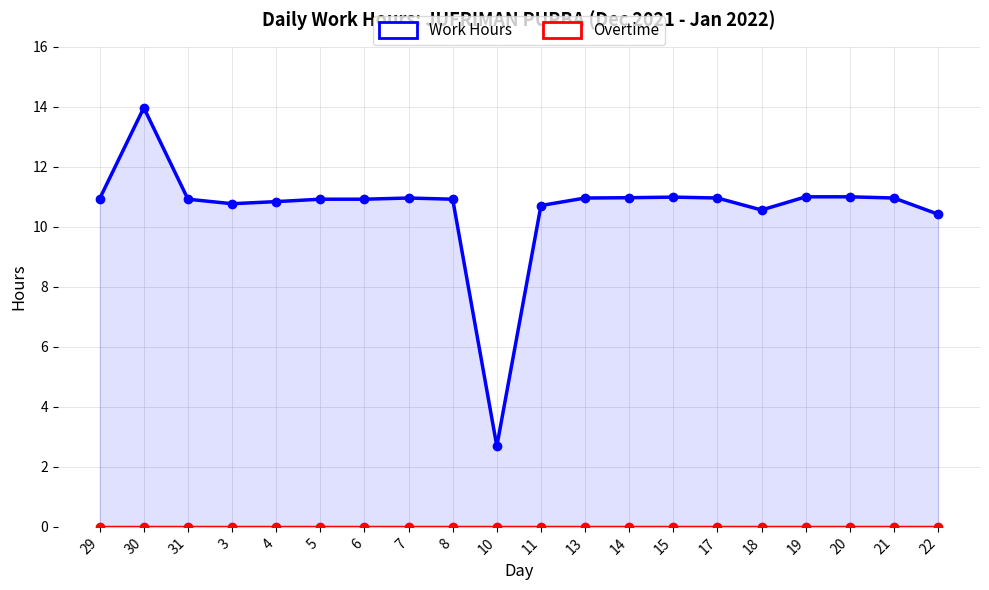

Which category has the highest value in the Overtime series?

29